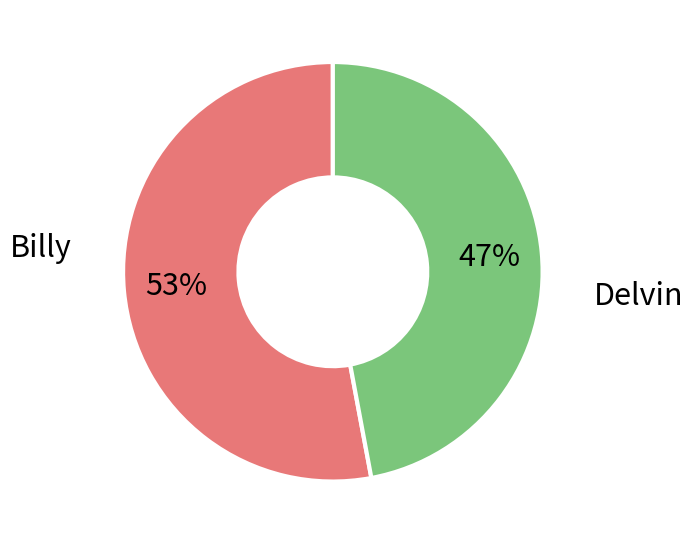

Is there any slice that represents more than half of the pie?

Yes